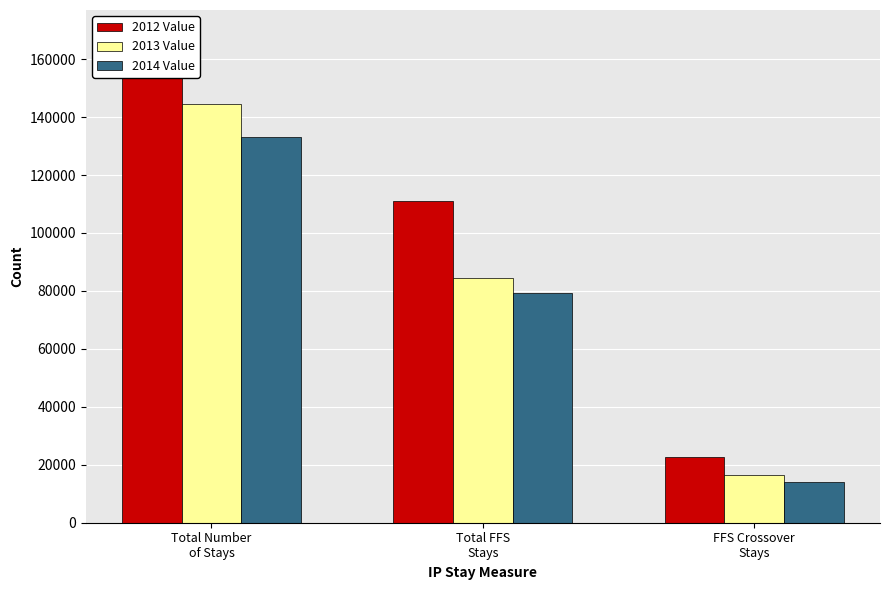

What is the value of the 2012 Value bar at the 1st from the left?

153875